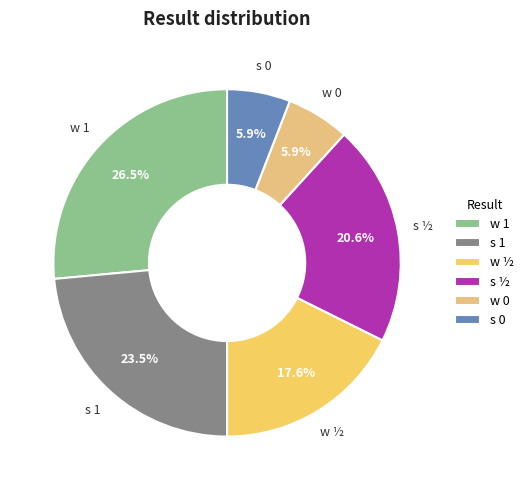

What percentage is NOT represented by w ½?

82.4%